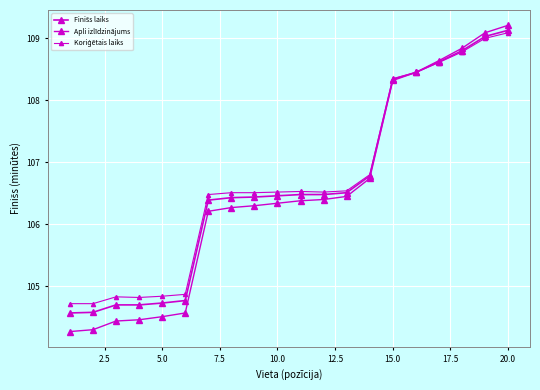

How many lines are shown in the chart?

3